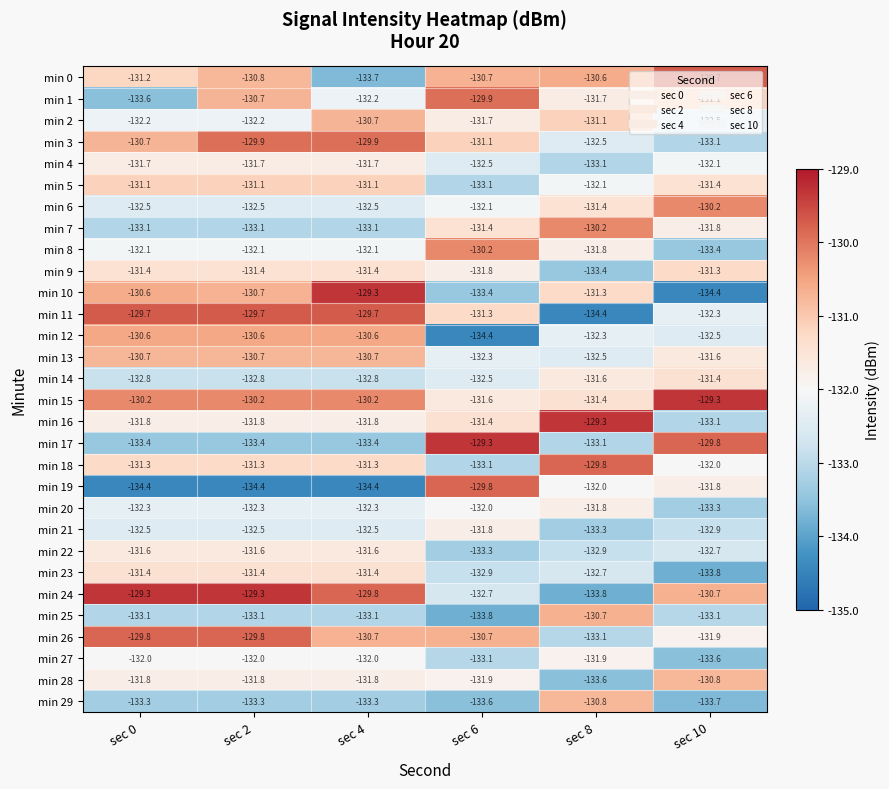

What is the average value of the min 16 series?

-131.5